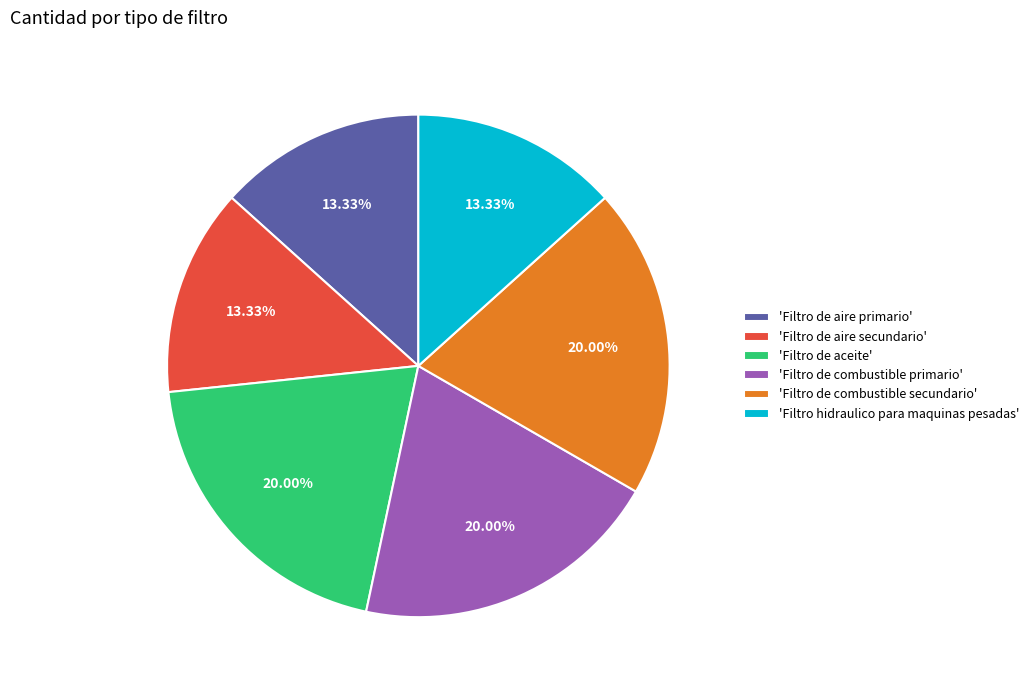

Does 'Filtro hidraulico para maquinas pesadas' represent more than half of the total?

No